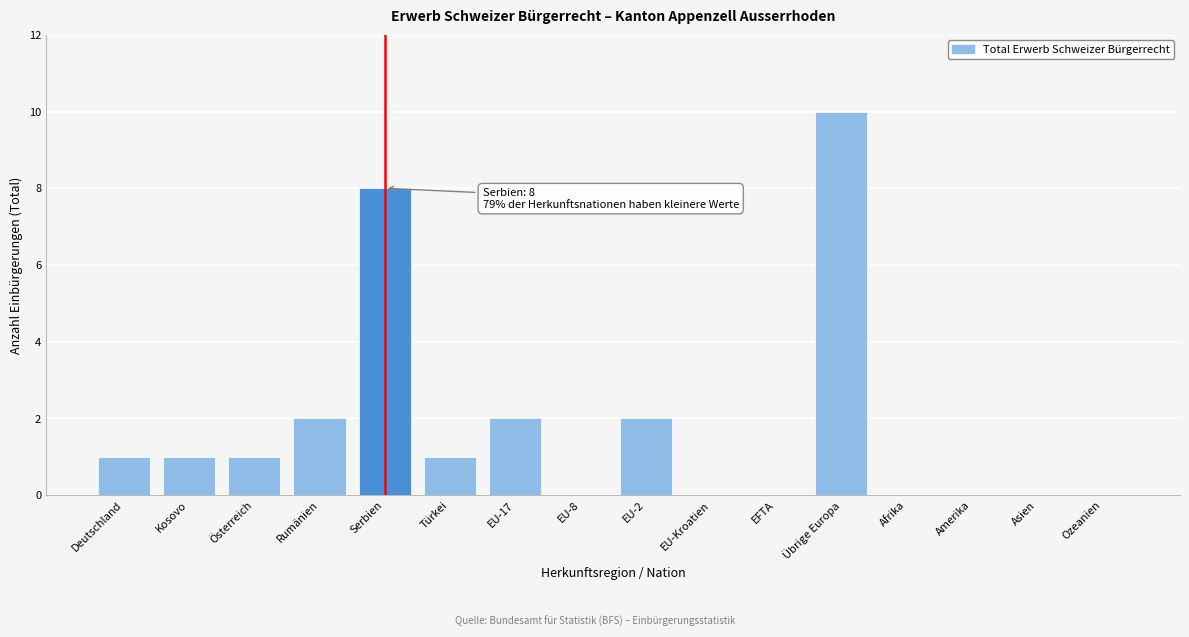

Reading left to right, transcribe all the data shown in this chart.

Deutschland=1	Kosovo=1	Österreich=1	Rumänien=2	Serbien=8	Türkei=1	EU-17=2	EU-8=0	EU-2=2	EU-Kroatien=0	EFTA=0	Übrige Europa=10	Afrika=0	Amerika=0	Asien=0	Ozeanien=0